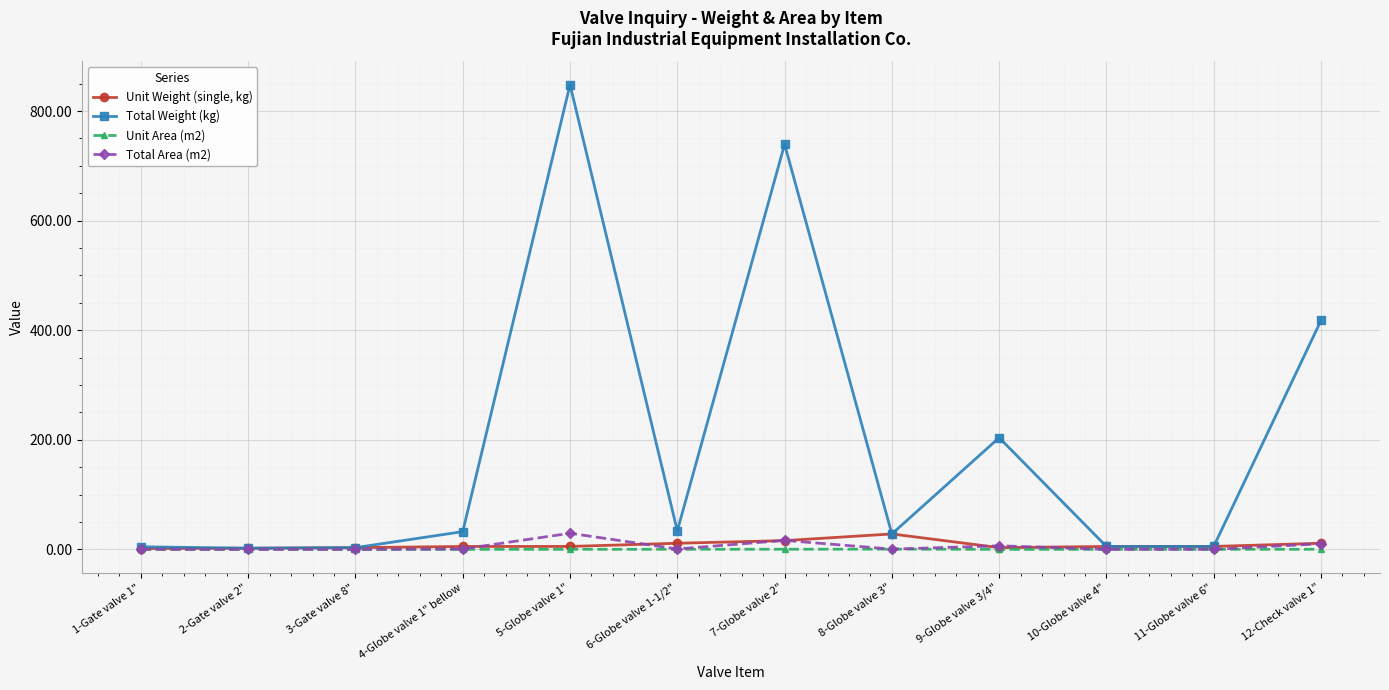

What are all the series names shown in the legend?

Unit Weight (single, kg), Total Weight (kg), Unit Area (m2), Total Area (m2)